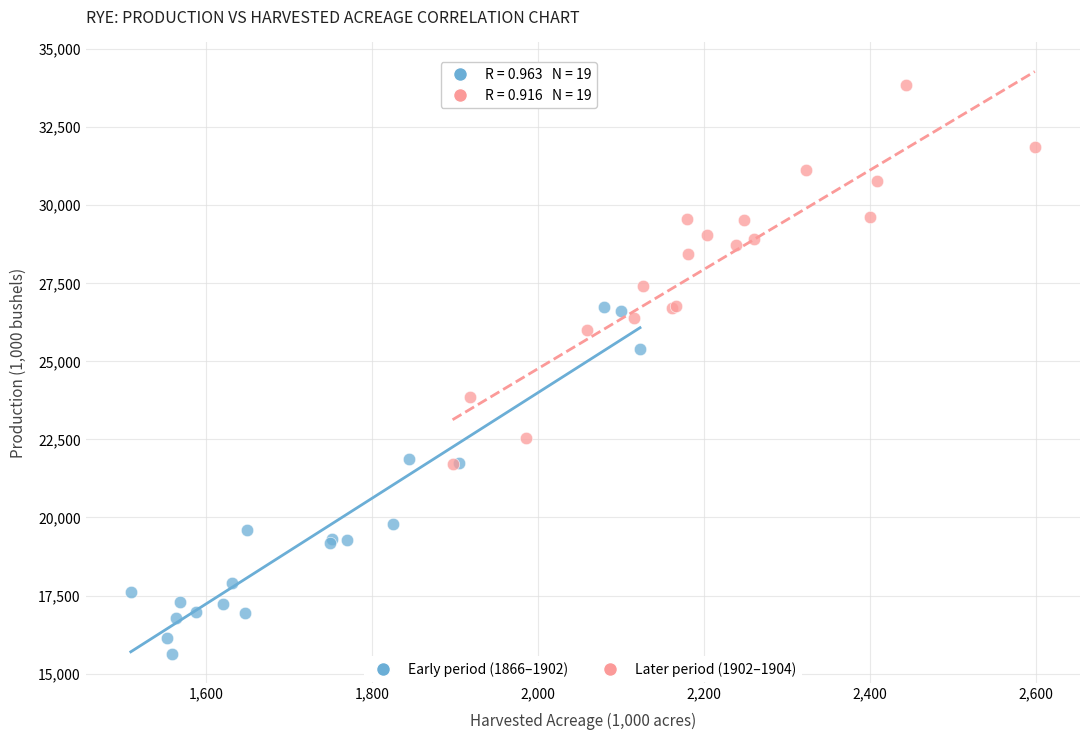

Which series reaches the maximum Y coordinate?

Later period (1902–1904)